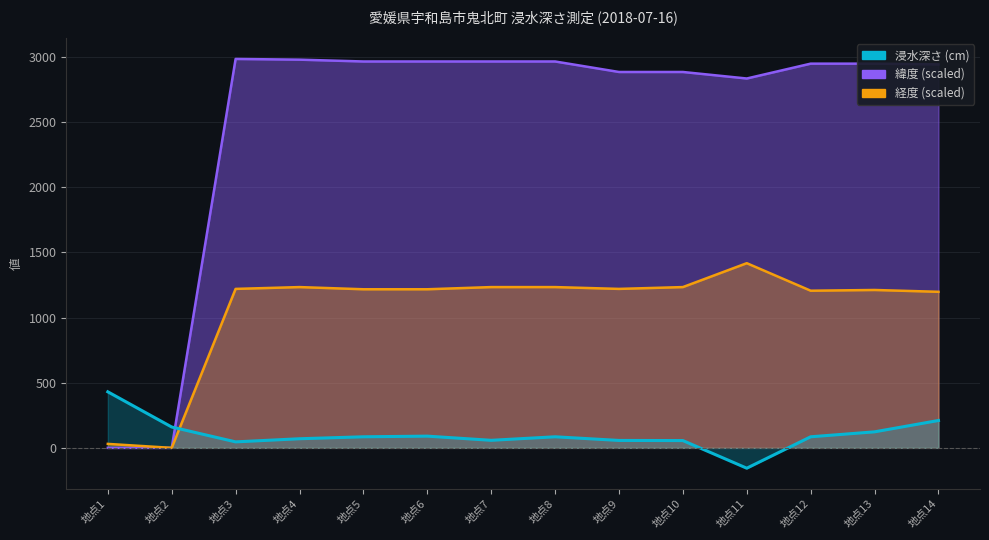

Where is the first local minimum for 緯度?

地点11